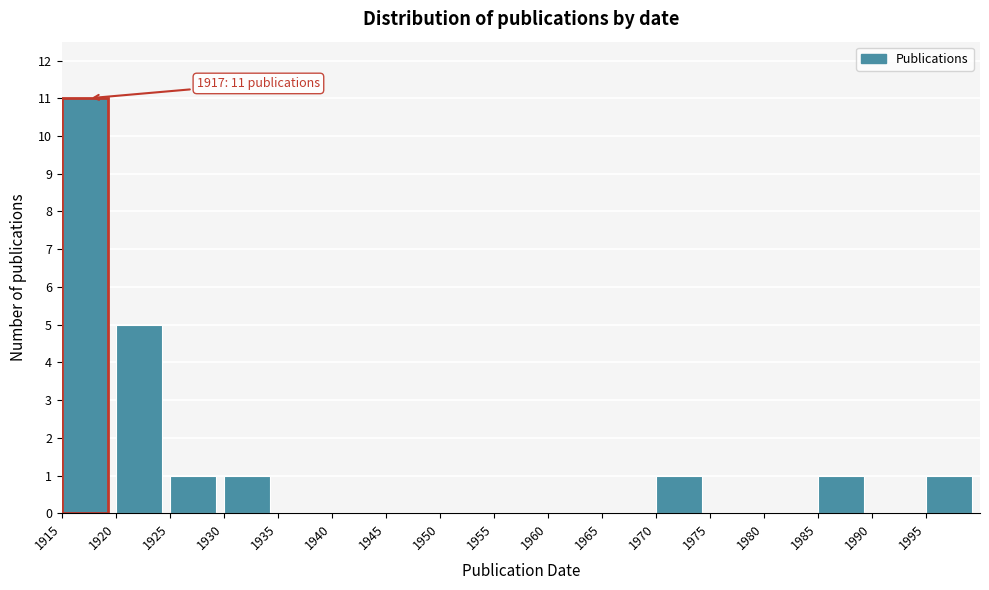

Over which range of the x-axis is the bar tallest?

1915 to 1920